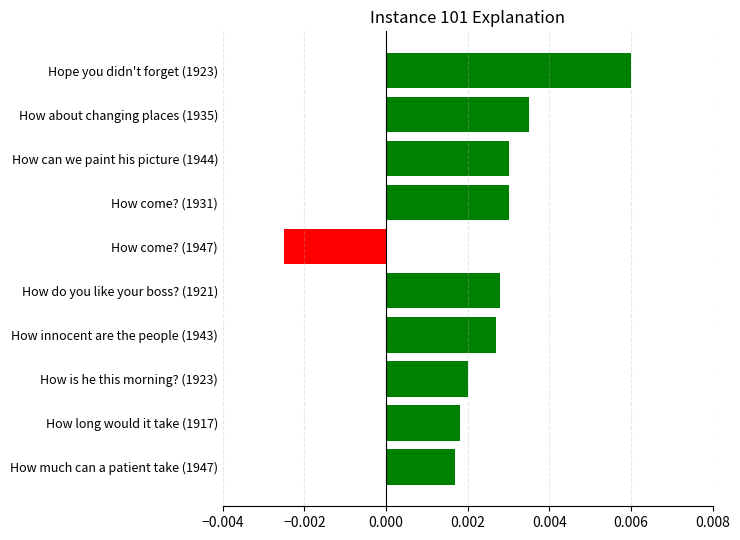

Are the bars grouped side by side (vs. stacked)?

No